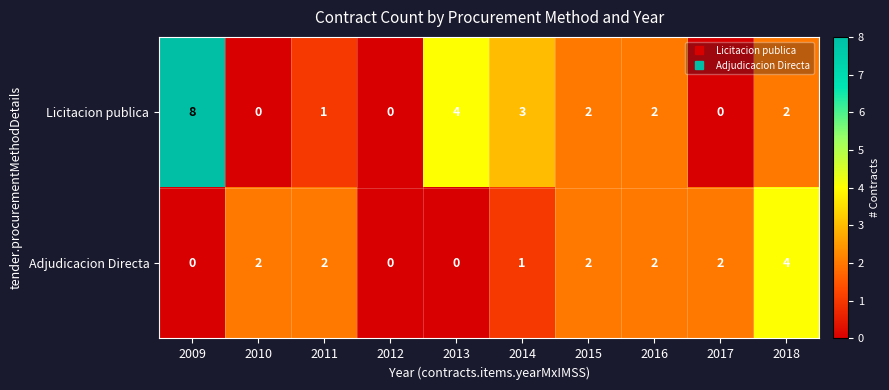

At which category is the sum across all series the highest?

2009